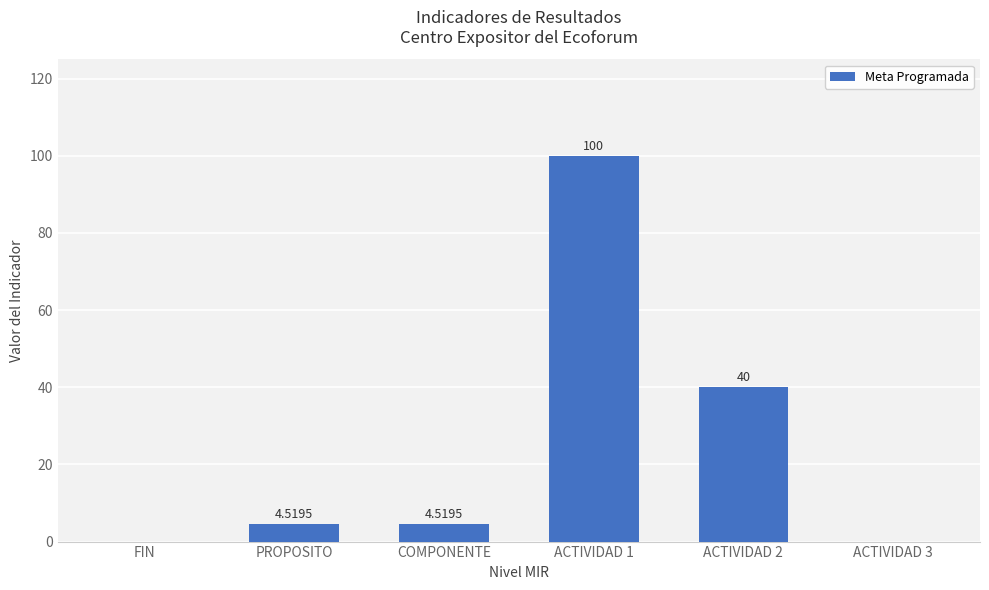

What is the sum of the values at ACTIVIDAD 2 and FIN?

40.0